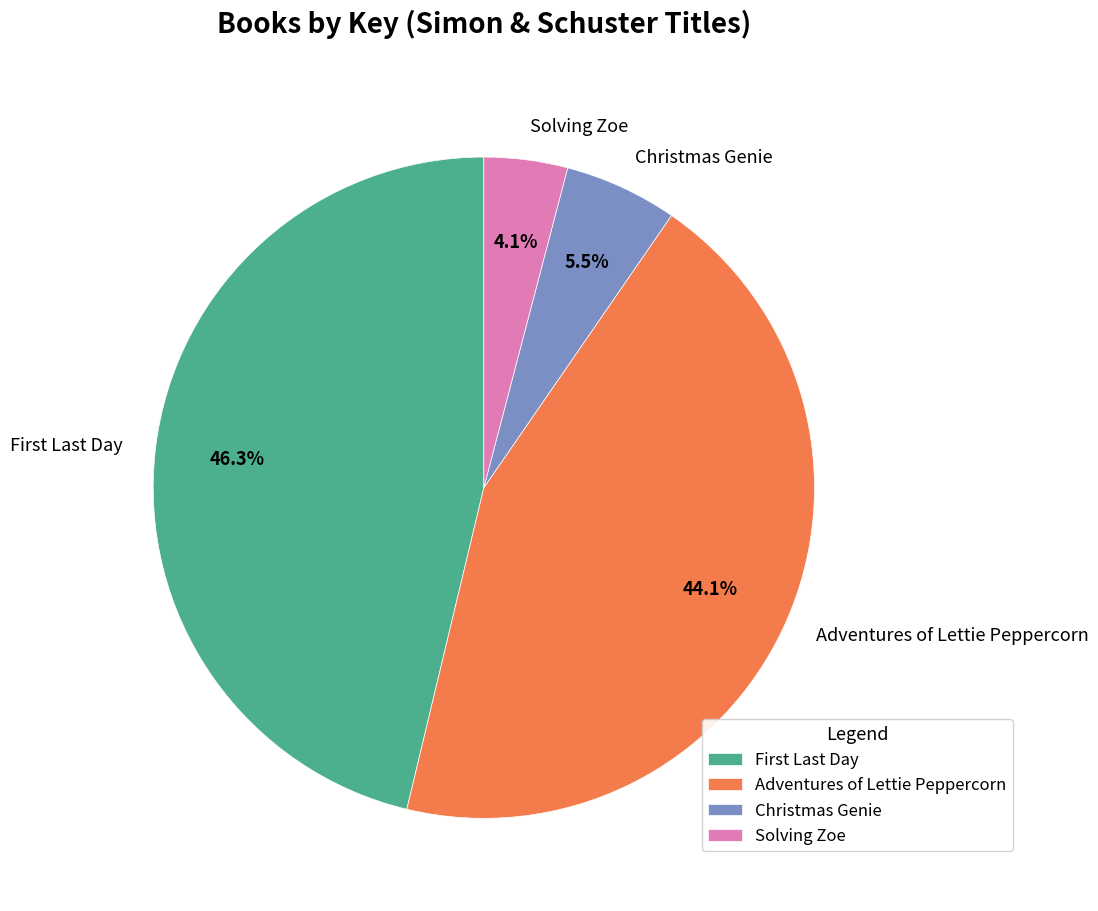

What is the smallest slice in the pie chart?

Solving Zoe